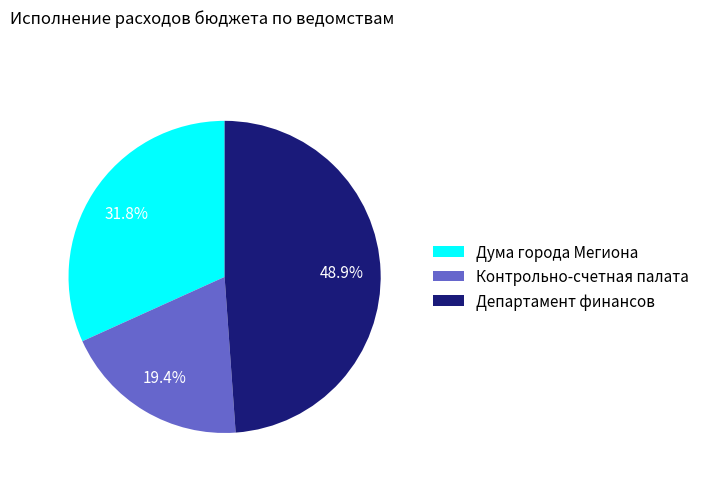

To the nearest percent, what percentage of the pie is Дума города Мегиона?

32%